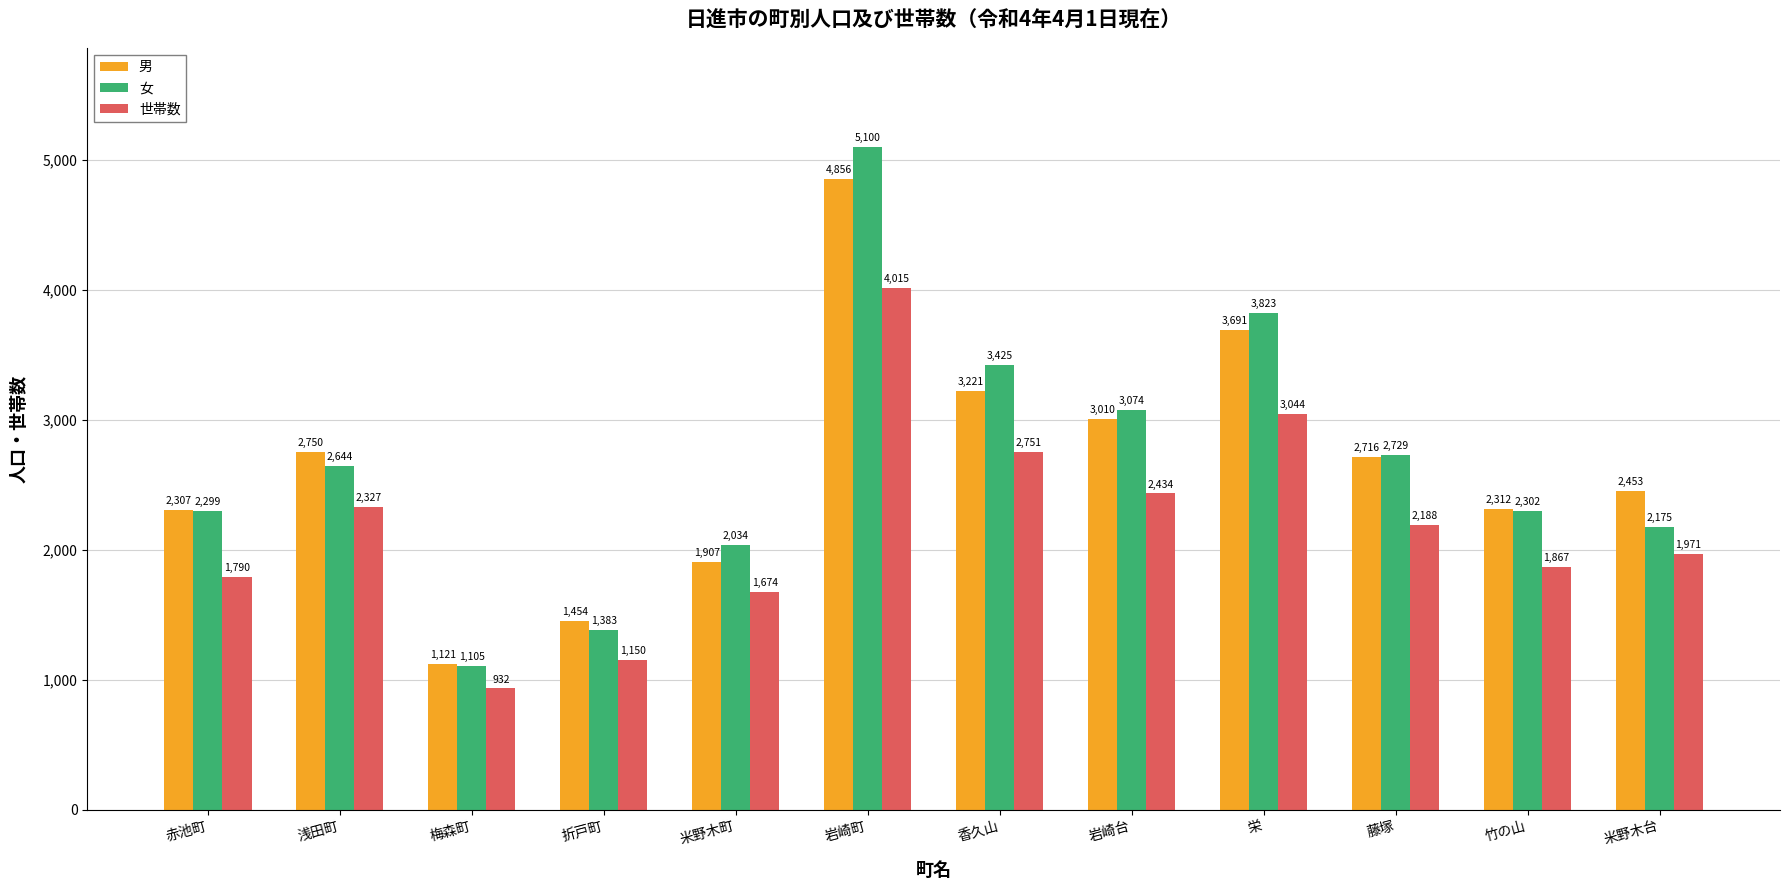

Reading right to left, extract all data points from this chart.

男: 米野木台=2453	竹の山=2312	藤塚=2716	栄=3691	岩崎台=3010	香久山=3221	岩崎町=4856	米野木町=1907	折戸町=1454	梅森町=1121	浅田町=2750	赤池町=2307
女: 米野木台=2175	竹の山=2302	藤塚=2729	栄=3823	岩崎台=3074	香久山=3425	岩崎町=5100	米野木町=2034	折戸町=1383	梅森町=1105	浅田町=2644	赤池町=2299
世帯数: 米野木台=1971	竹の山=1867	藤塚=2188	栄=3044	岩崎台=2434	香久山=2751	岩崎町=4015	米野木町=1674	折戸町=1150	梅森町=932	浅田町=2327	赤池町=1790